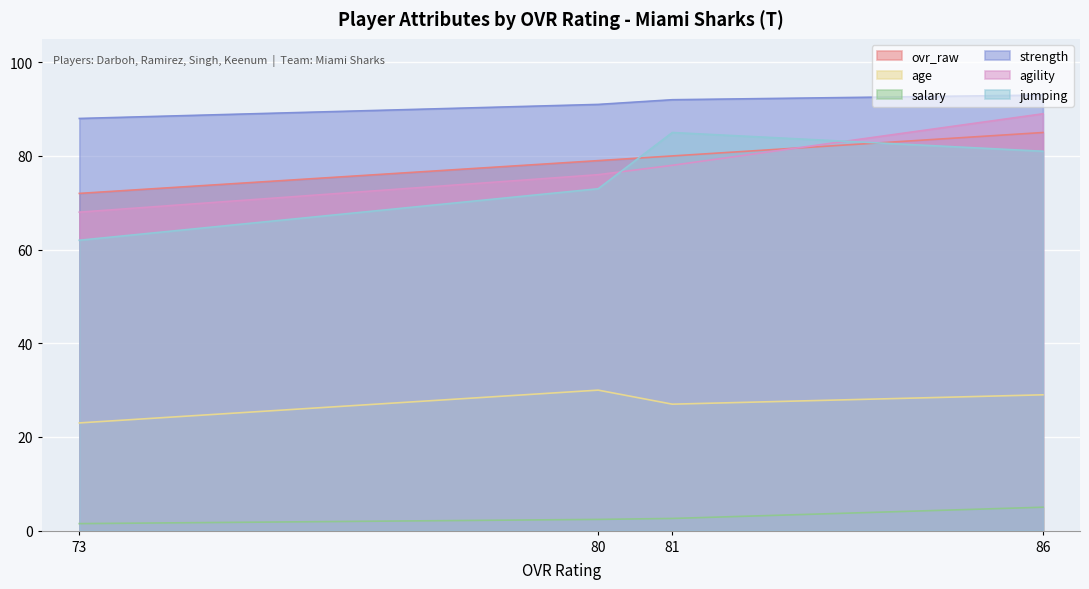

Where does the jumping series first go above 81?

81